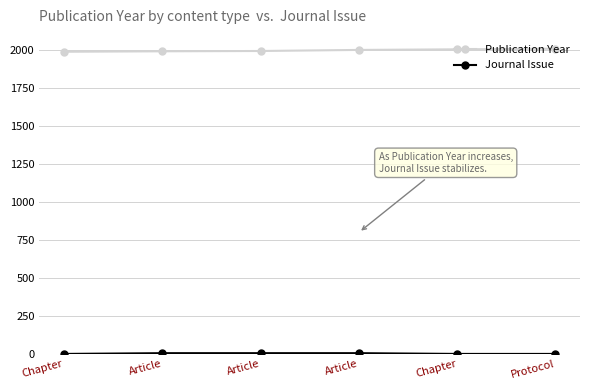

What is the value of the Publication Year point at the 1st from the left?

1989